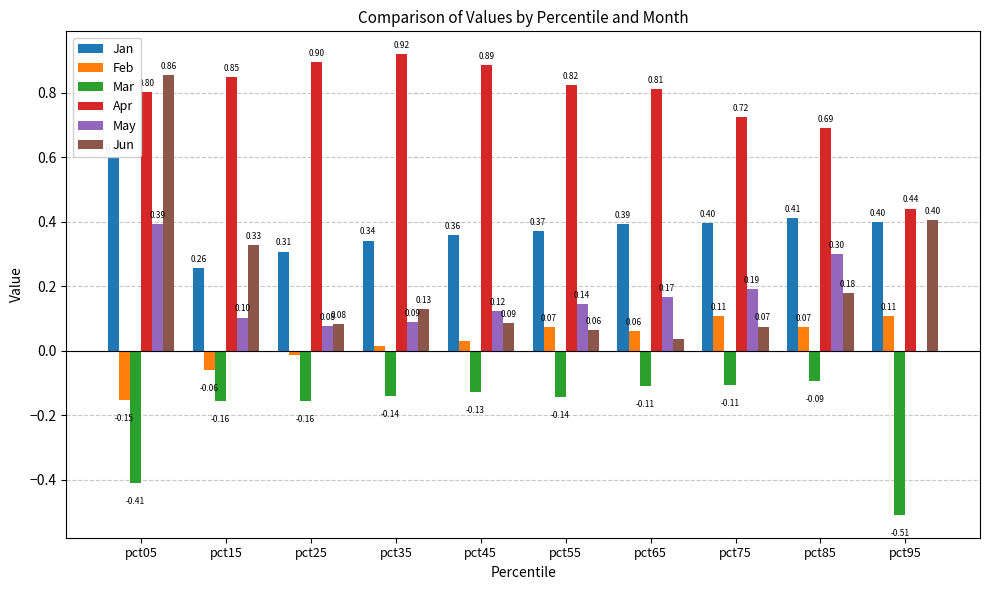

The Jan series shows 0.3 at pct25. True or false?

True